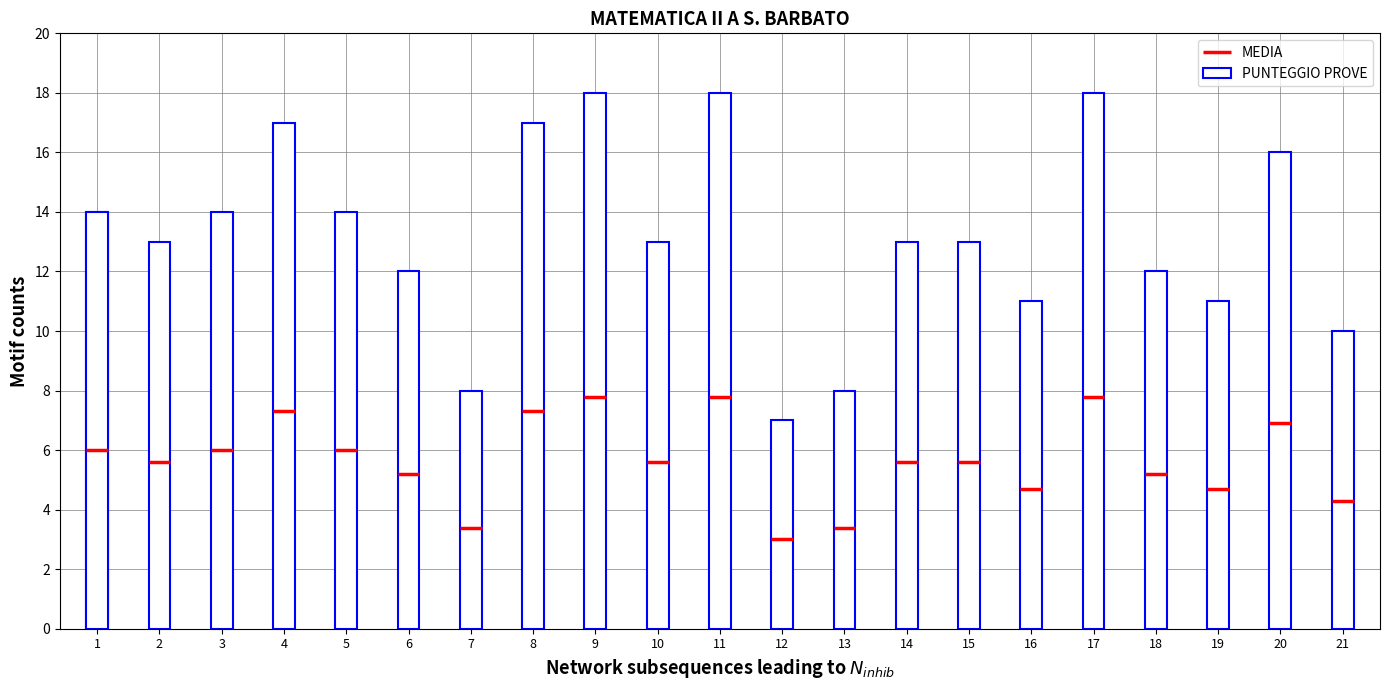

What is the average value of the PUNTEGGIO PROVE series?

13.2